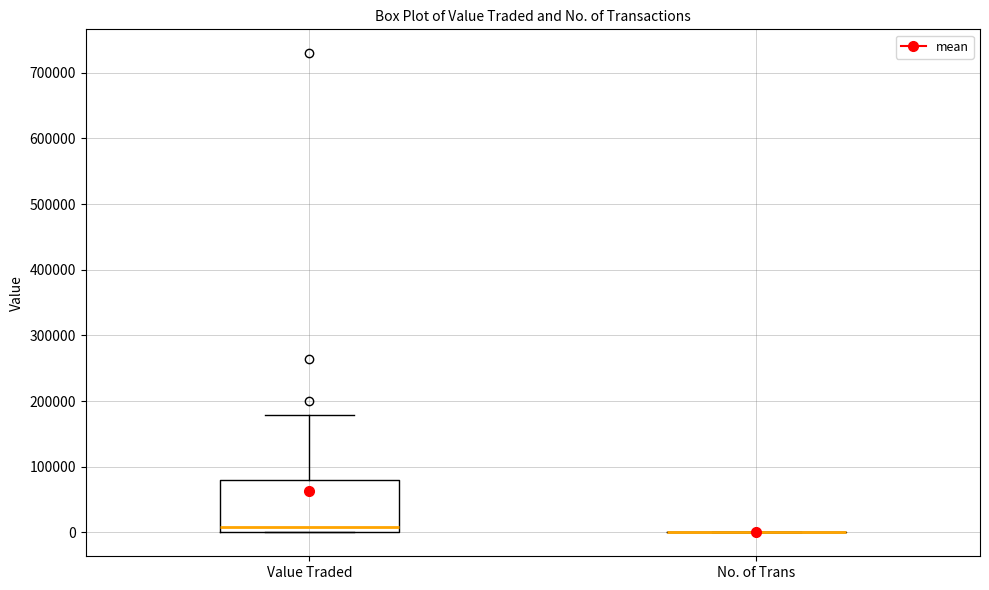

Comparing the boxes themselves (not the whiskers), which one is the tallest?

Value Traded